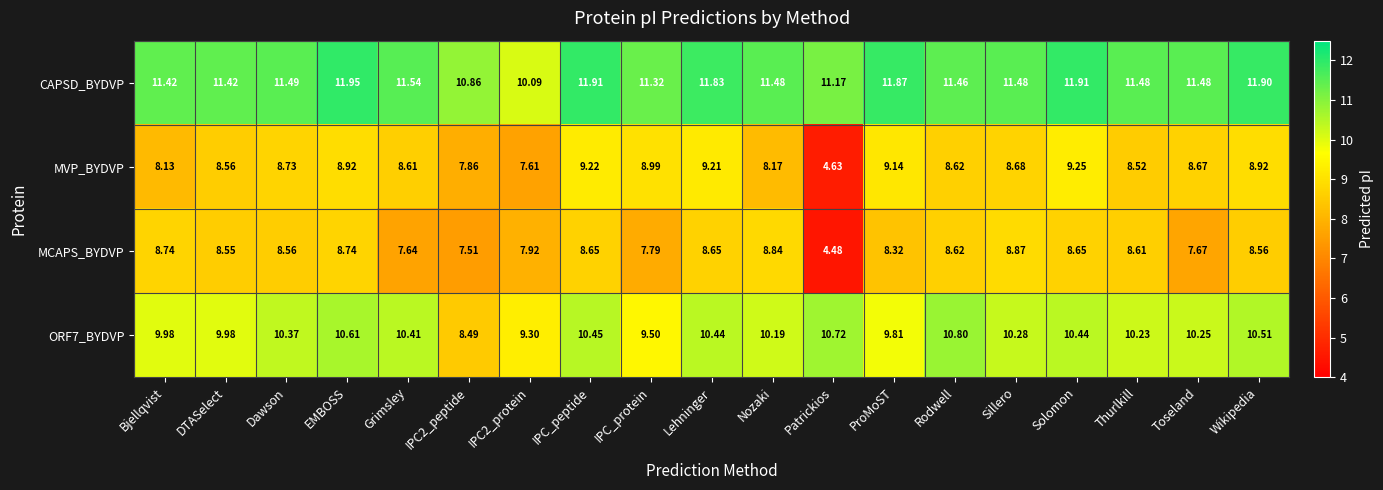

What is the total value across all series at Toseland?

38.1